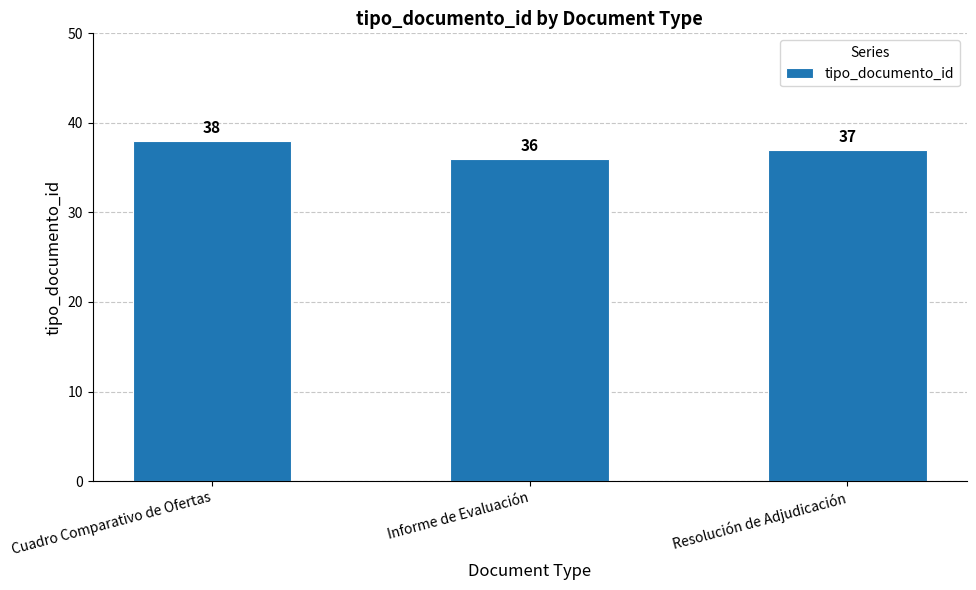

What is the ratio of the value at Resolución de Adjudicación to the value at Cuadro Comparativo de Ofertas?

1.0